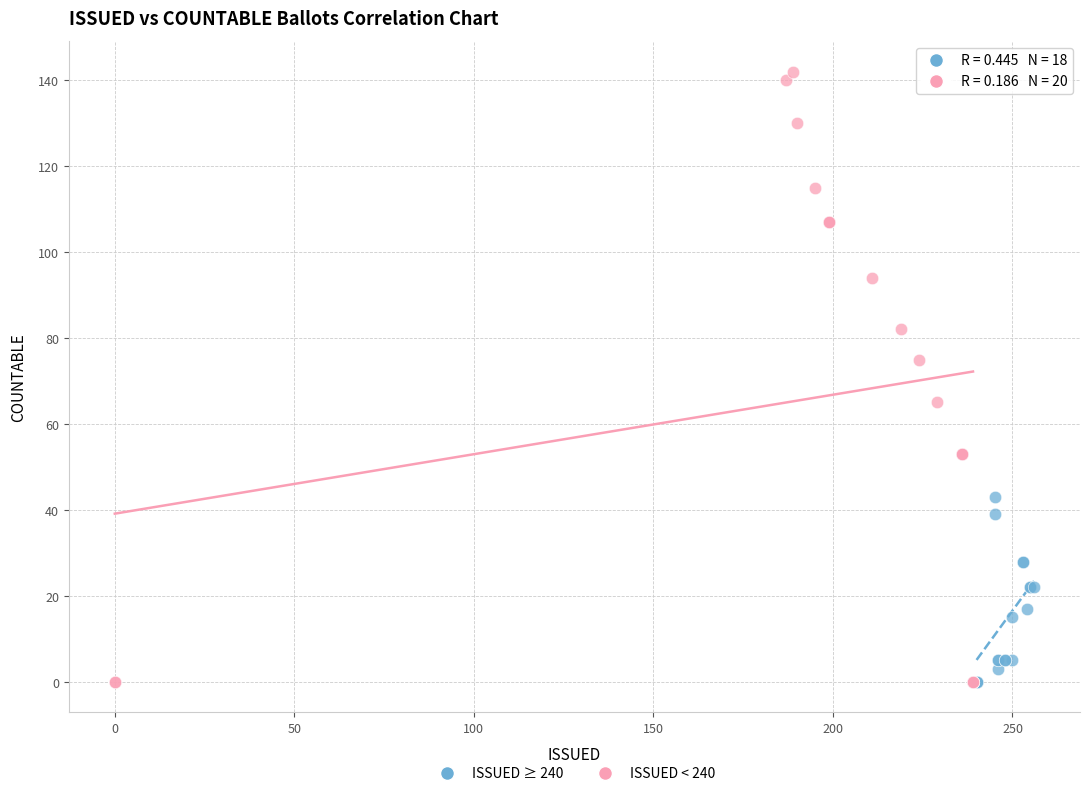

Which series contains the highest Y value?

ISSUED < 240